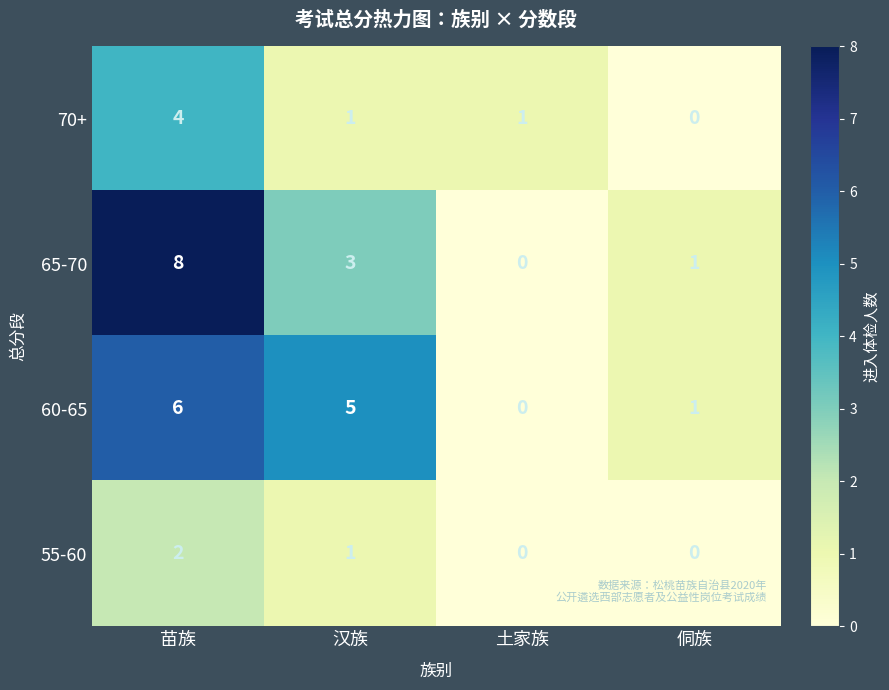

Is it true that 70+ equals 4 at 苗族?

True